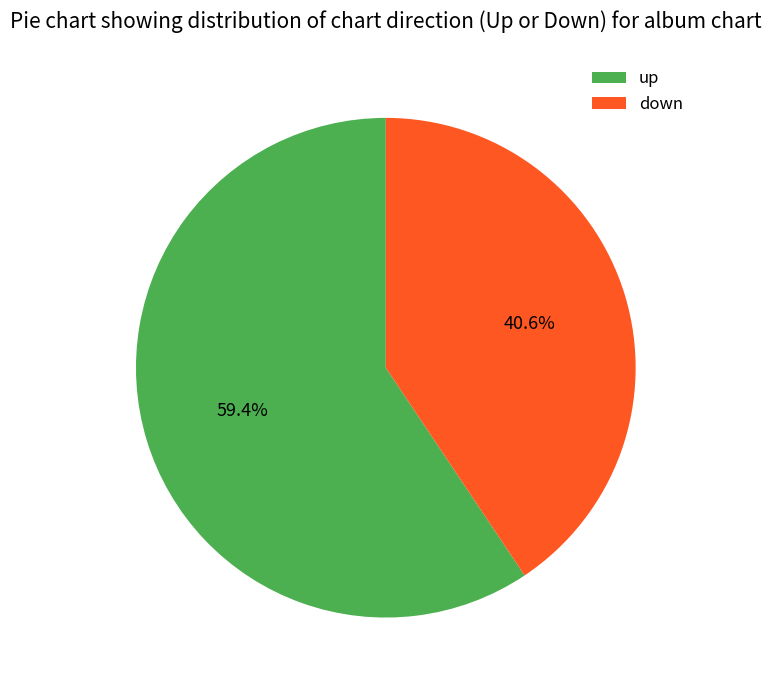

Is it true that down is 41% of the pie?

True